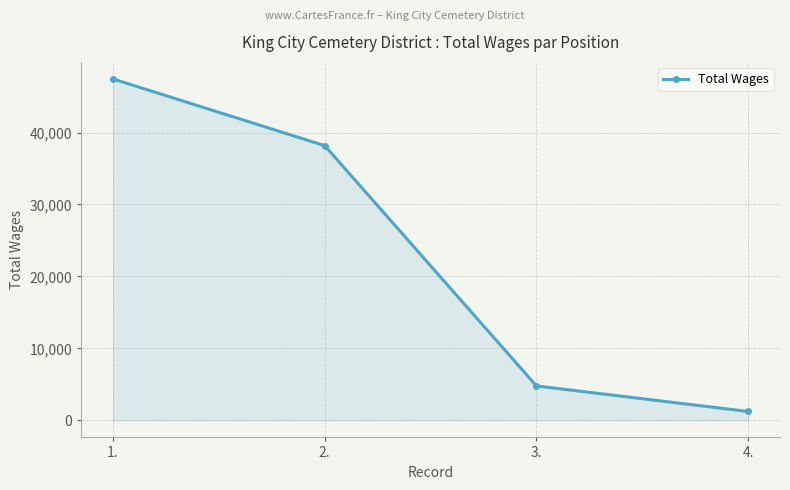

How many lines are shown in the chart?

1